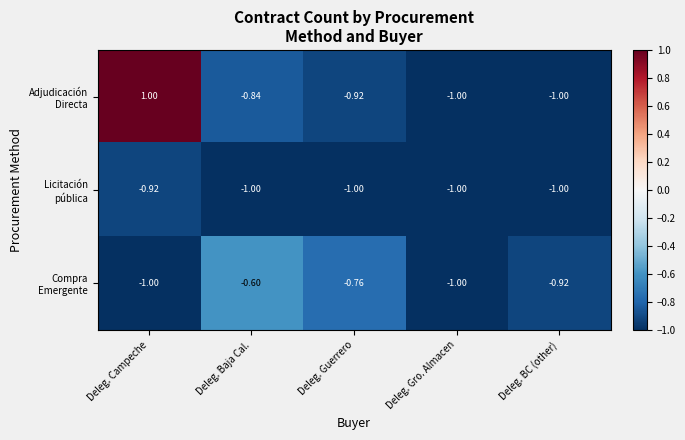

Count the number of categories in the chart.

5